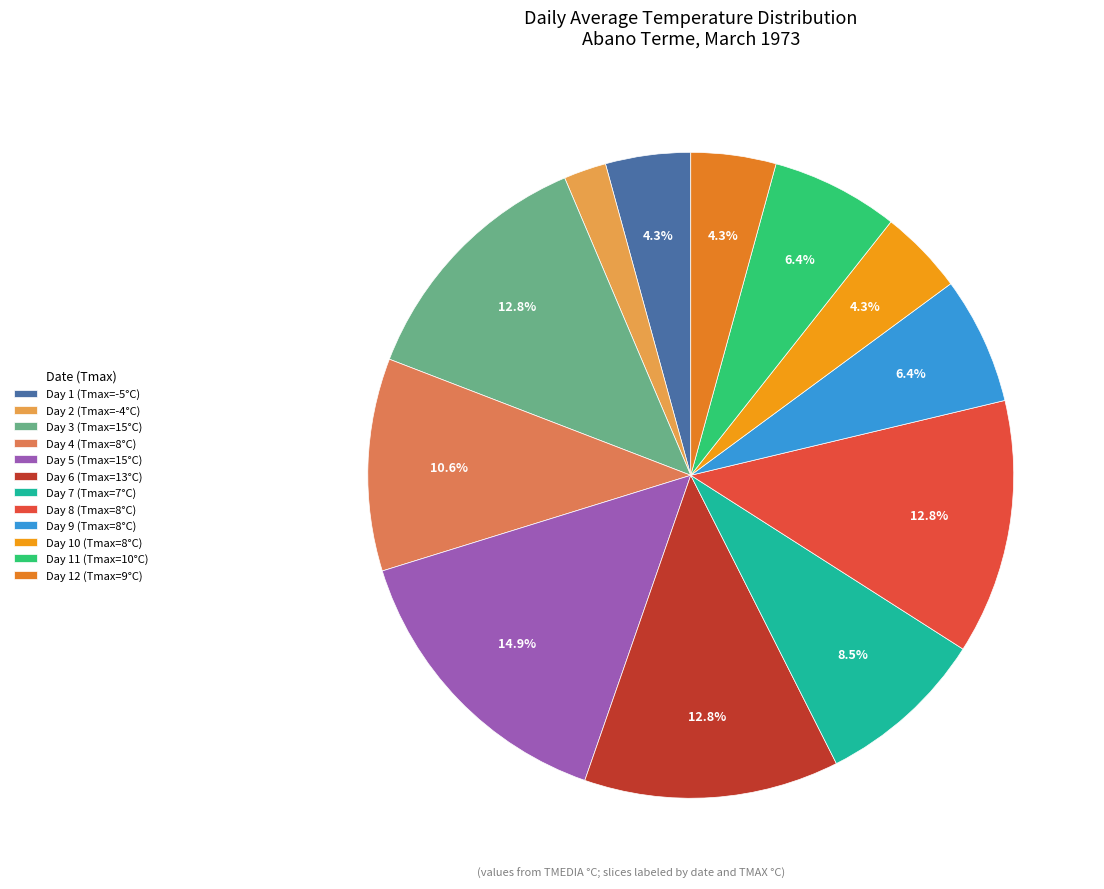

How many slices are in this pie chart?

12